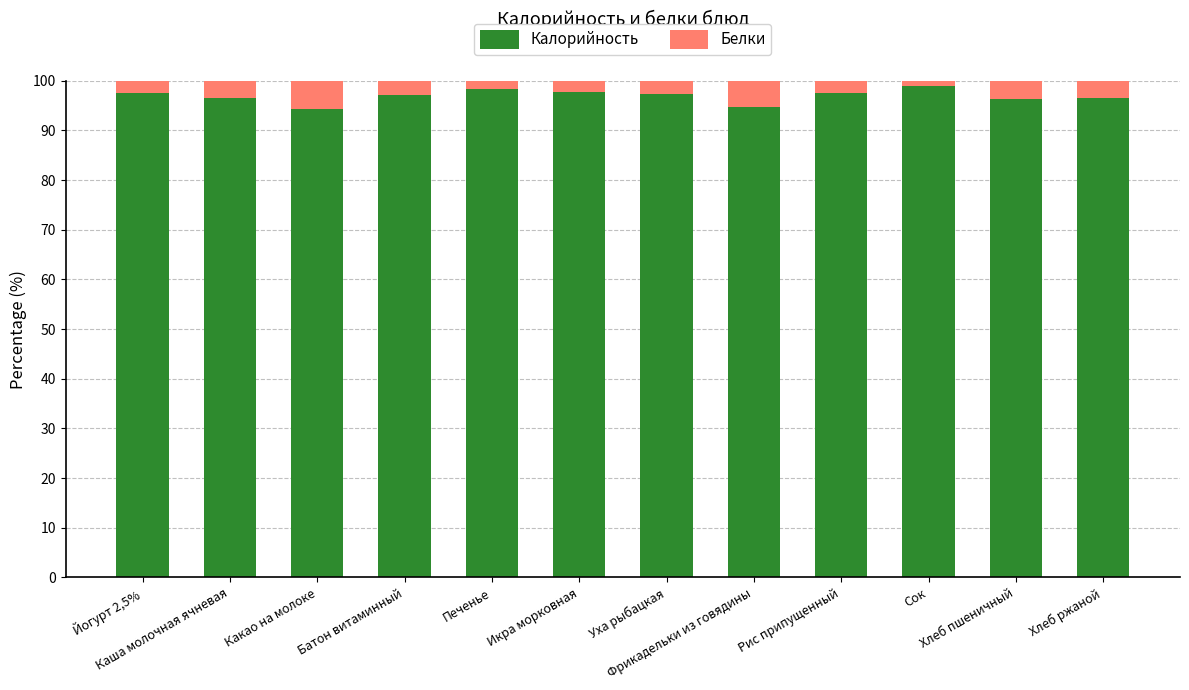

Are the bars horizontal?

No